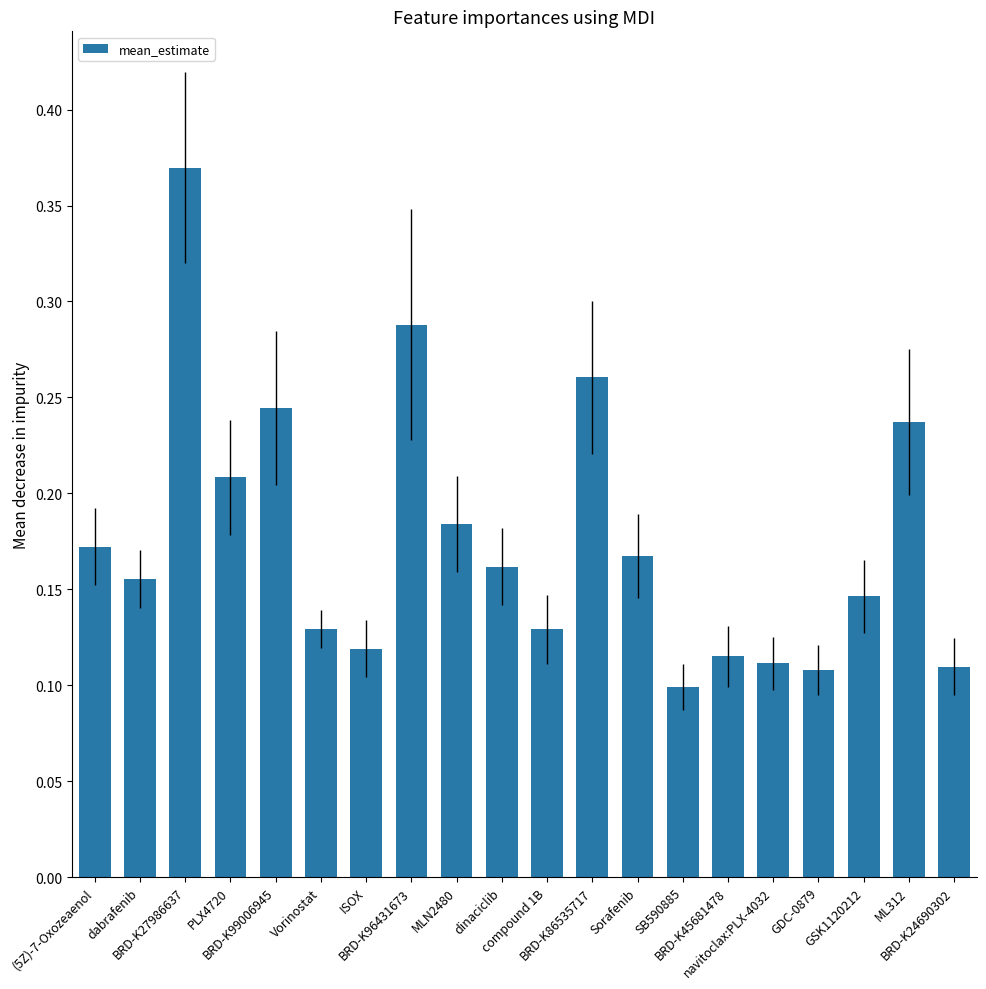

How many series are shown in this chart?

1